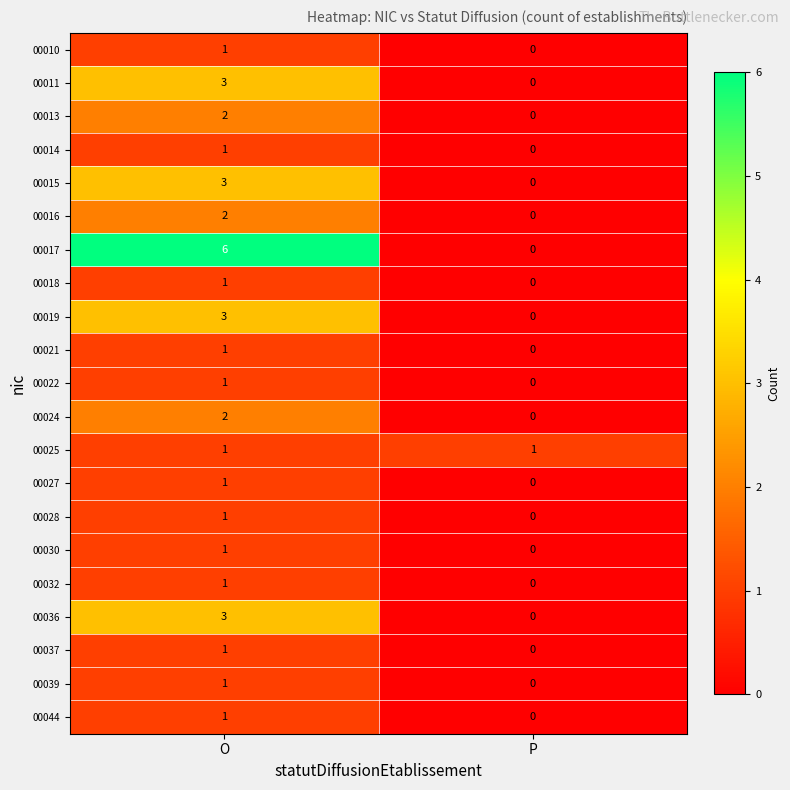

How many categories are shown in the chart?

2